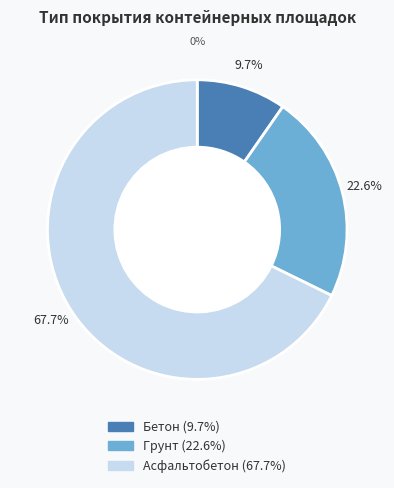

How many slices are in this pie chart?

3